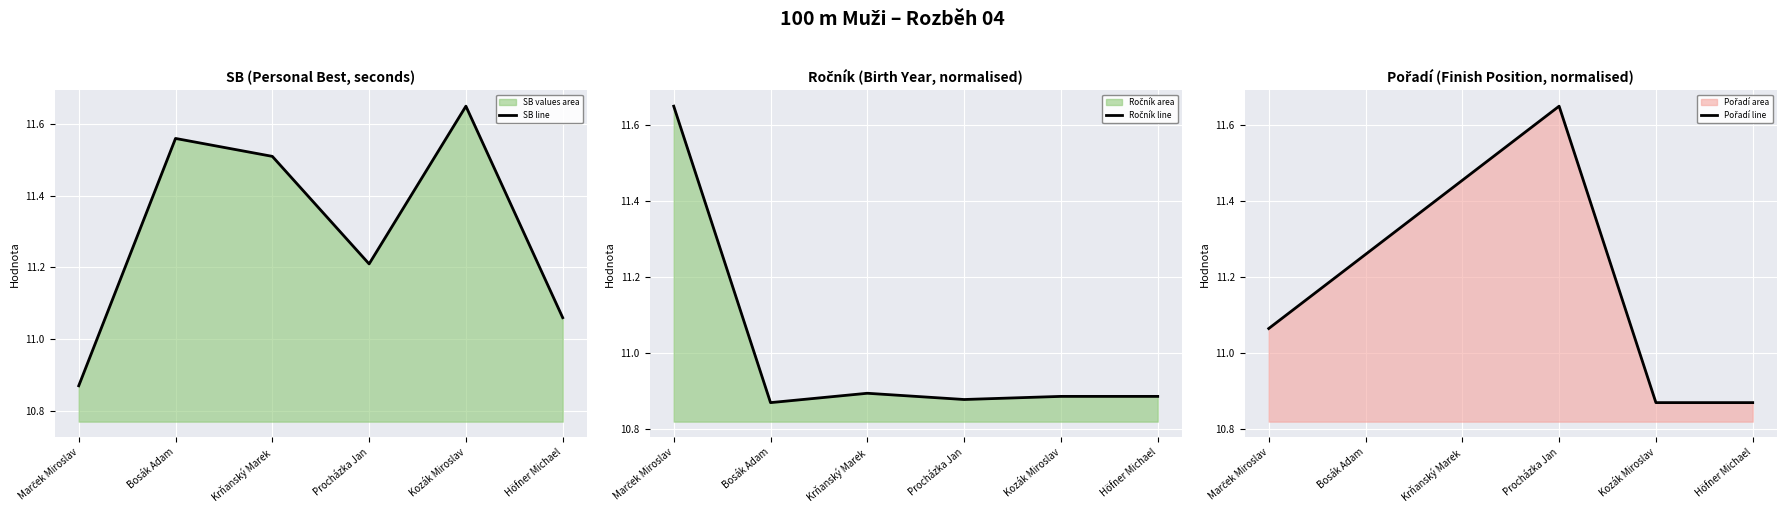

Which label corresponds to the smallest value in the chart?

Marček Miroslav